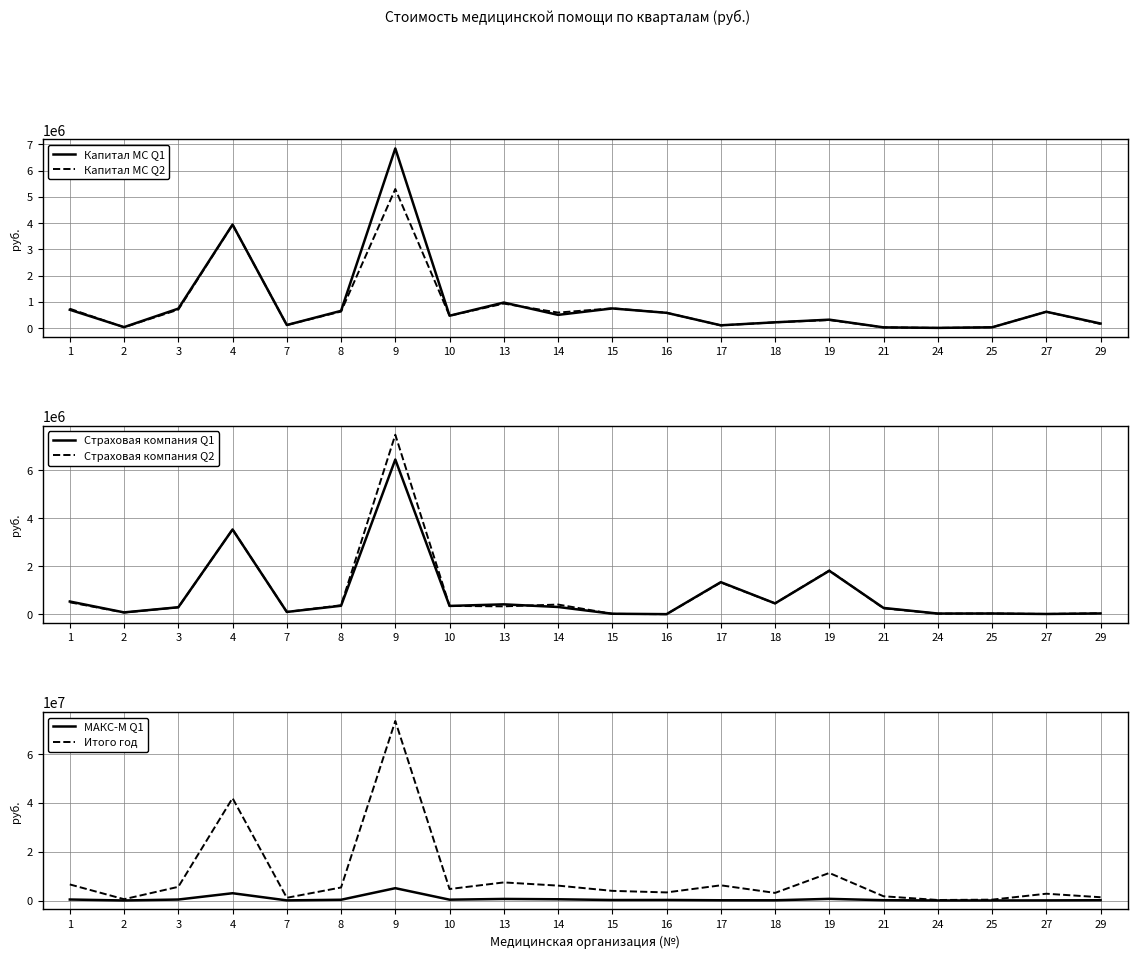

At which category is the sum across all series the highest?

9